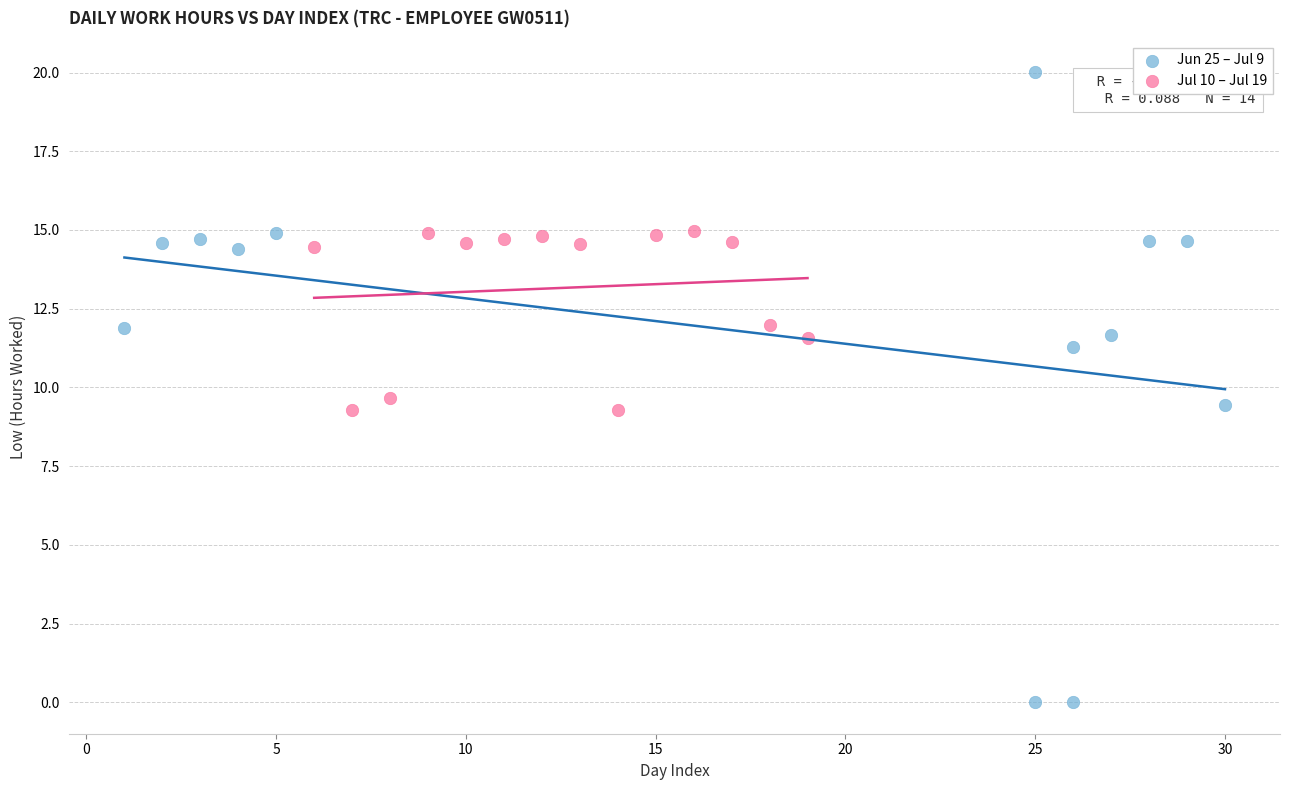

Which series contains the lowest Y value?

Jun 25 – Jul 9